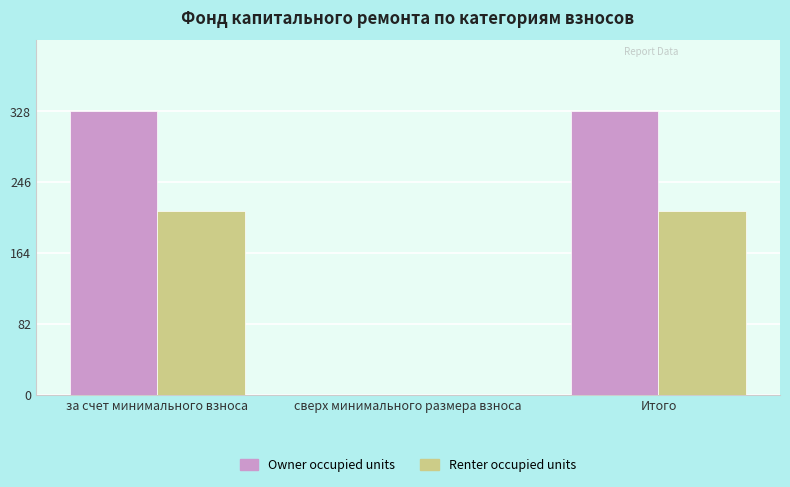

The value of Renter occupied units at Итого is 212.3. True or false?

True